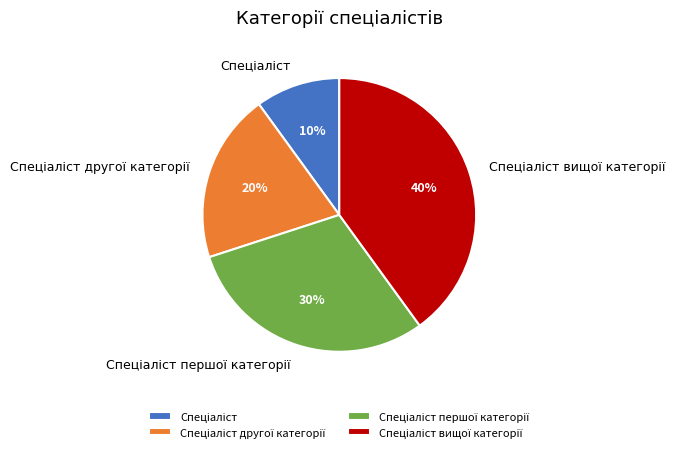

Is there any slice that represents more than half of the pie?

No